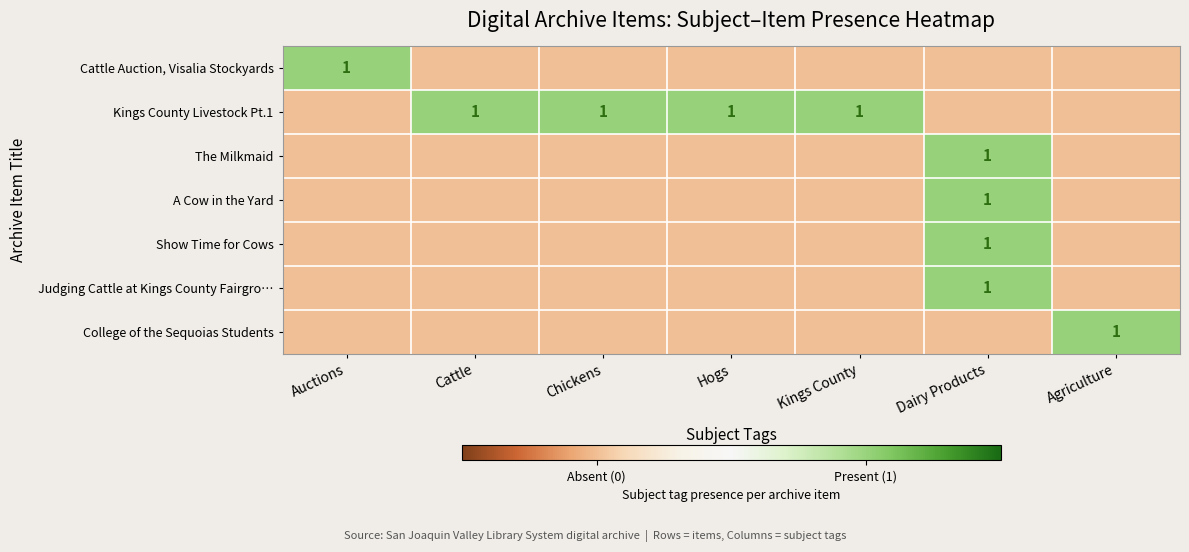

At how many categories does at least one series exceed 0?

7